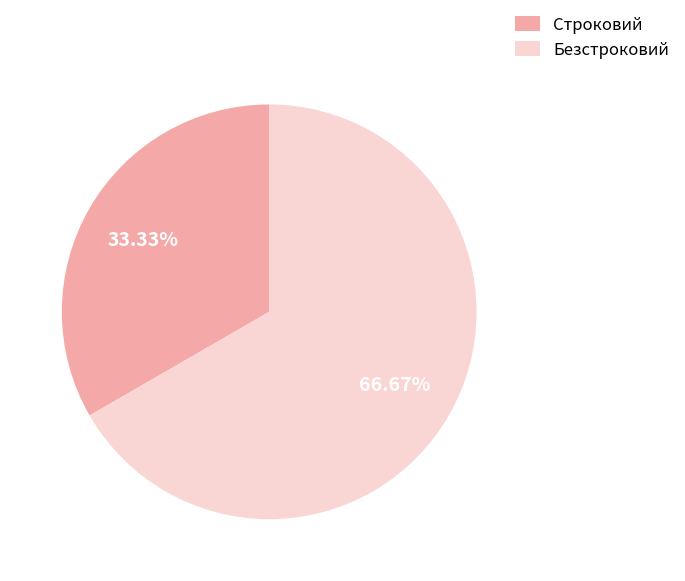

Combined, what portion of the pie is Безстроковий and Строковий?

100.0%